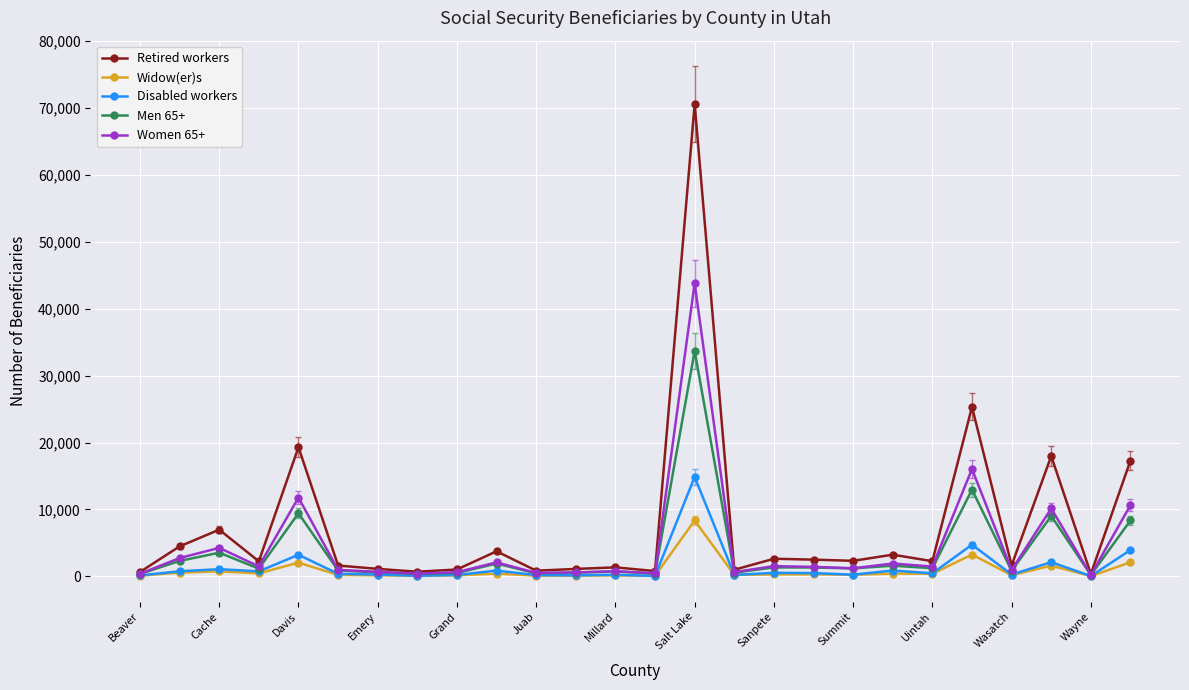

Does the chart have visible grid lines?

Yes